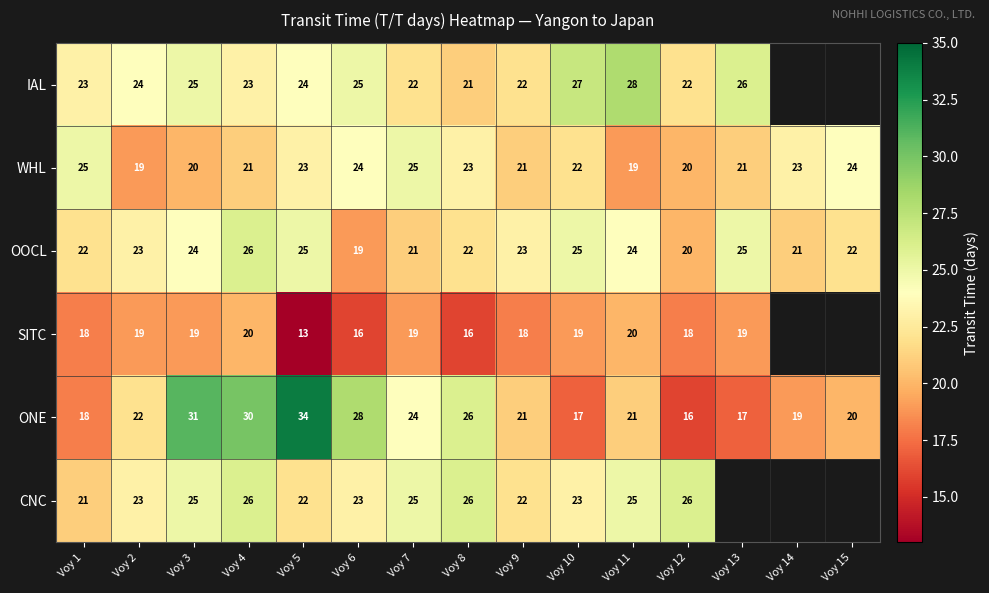

At which label does OOCL reach its minimum?

Voy 6